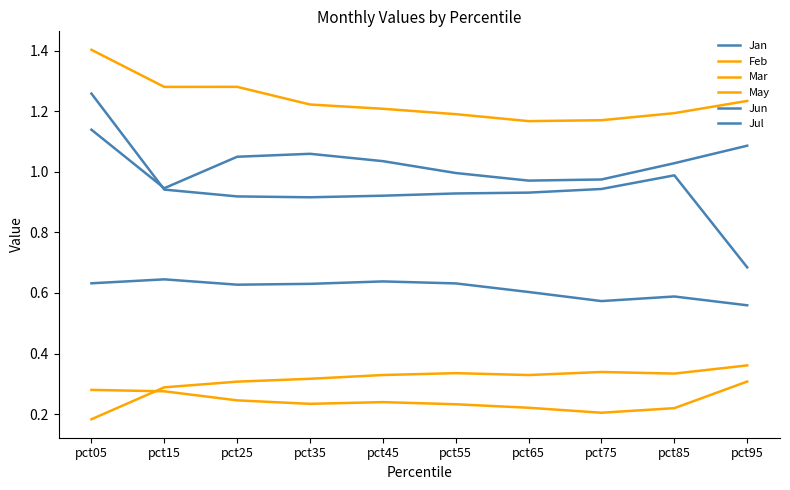

How many lines are shown in the chart?

6